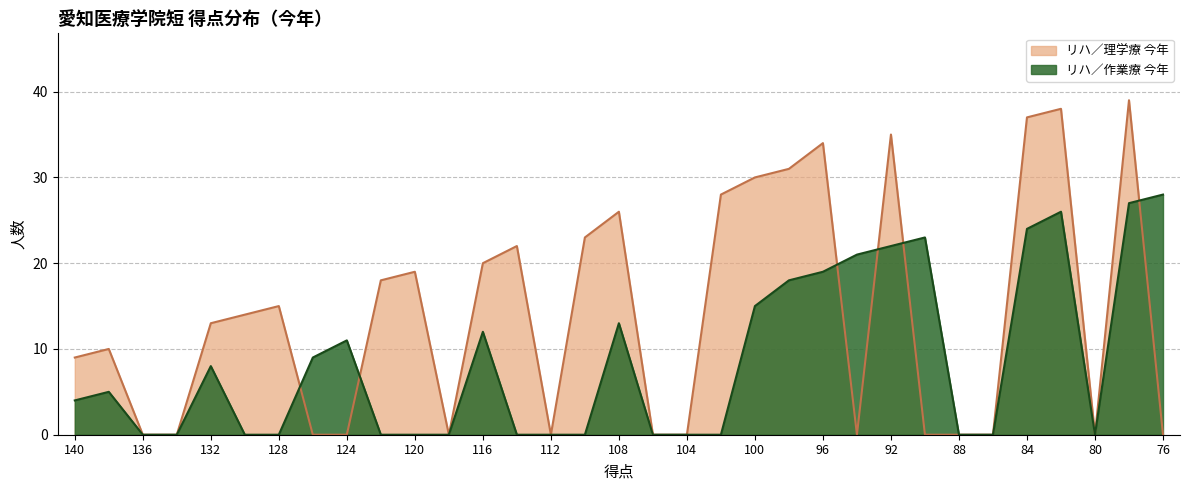

Between 104 and 126, which is larger?

104